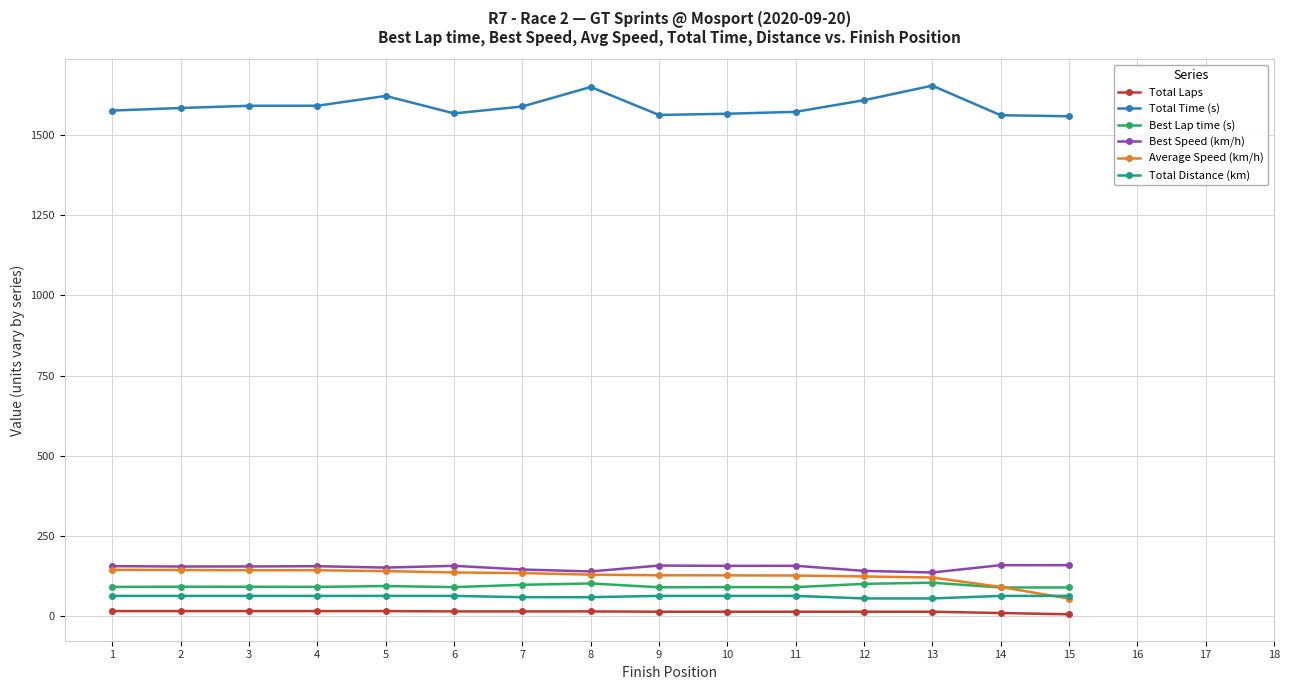

Is the value of Best Speed (km/h) at 7 greater than the value of Total Laps at 11?

Yes